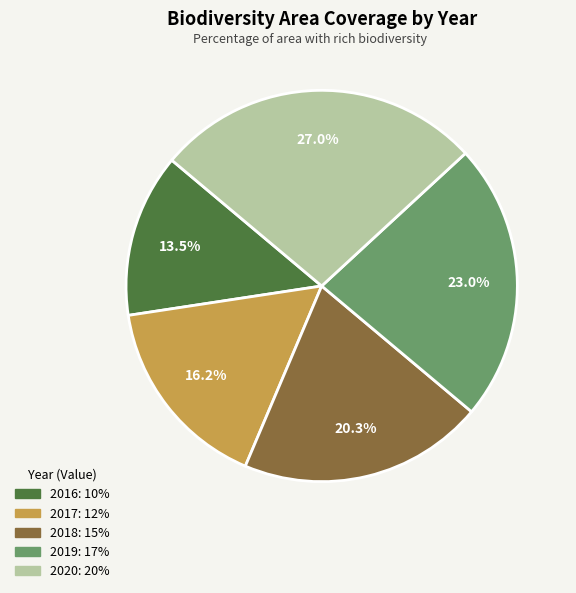

To the nearest percent, what is the difference between the 2019 and 2018 slice percentages?

3%